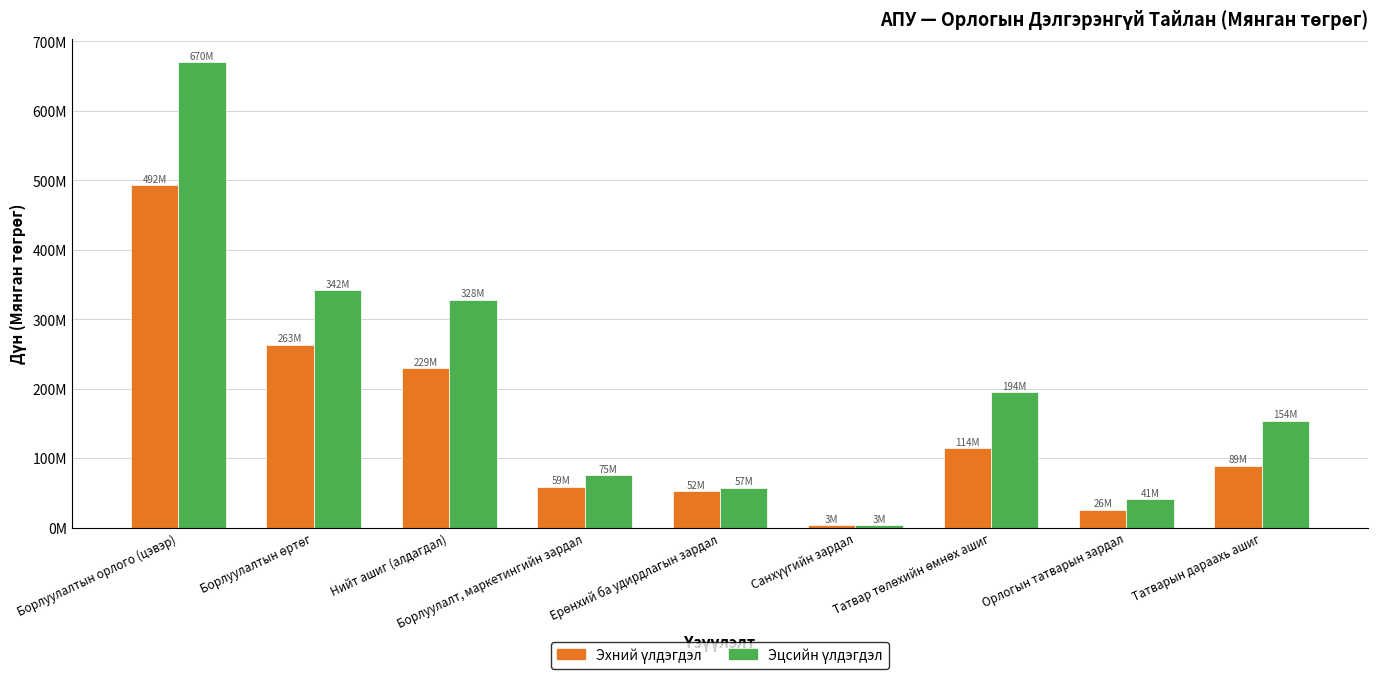

Does the chart contain any negative values?

No